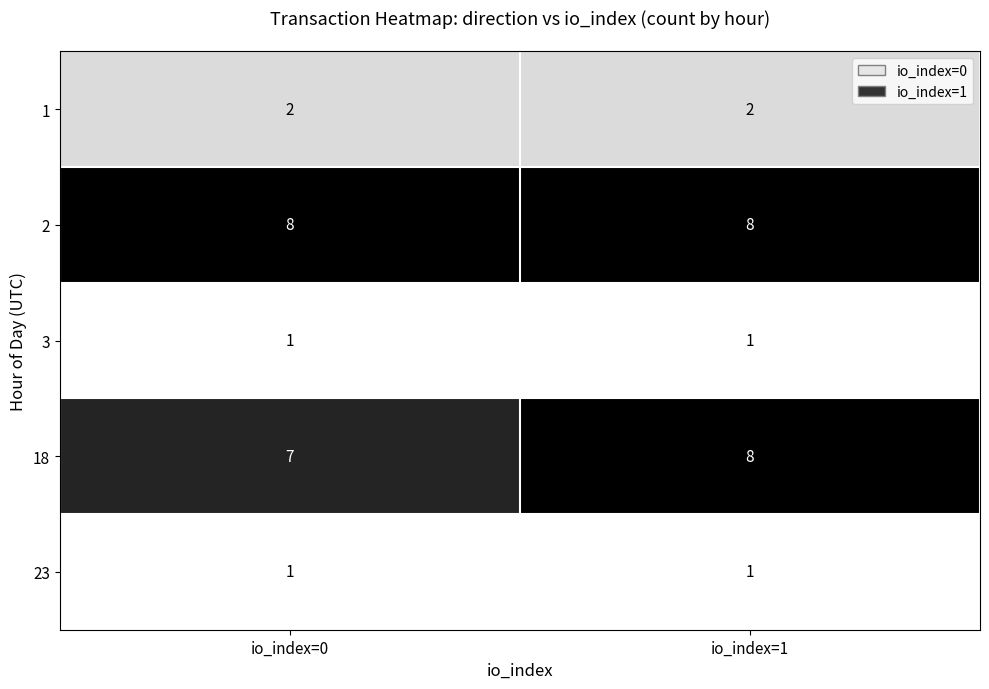

What is the maximum value for 2?

8